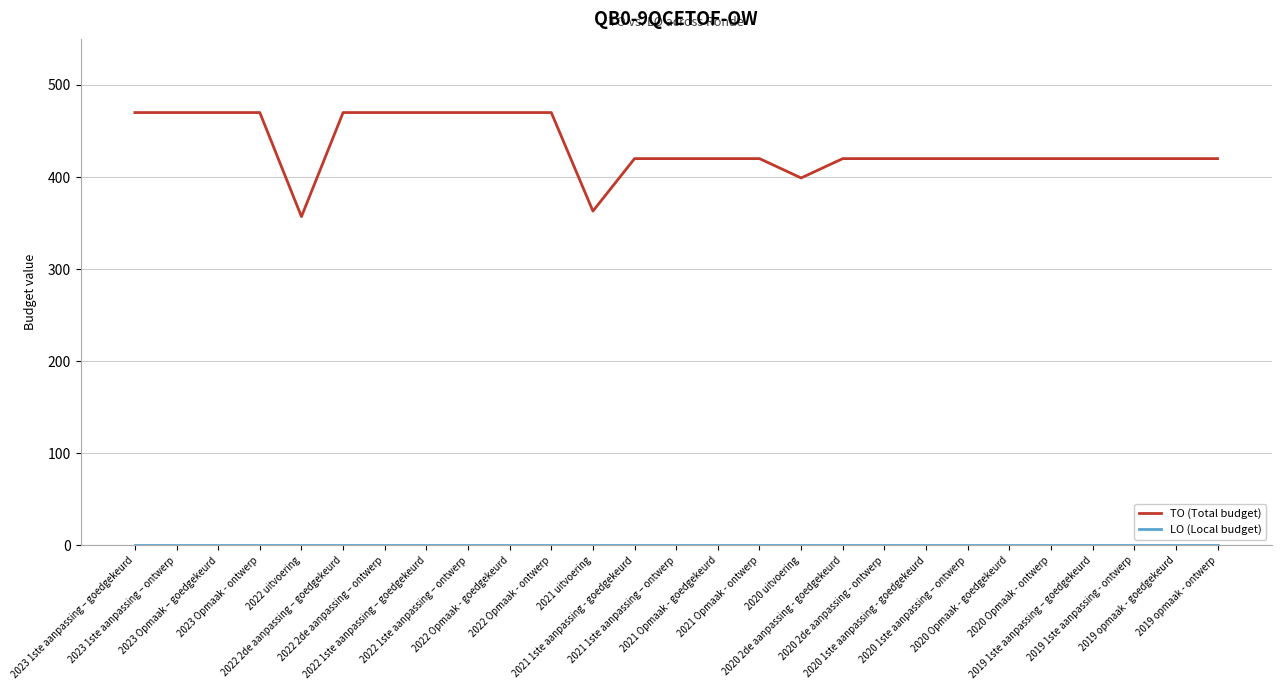

What is the lowest value of the TO (Total budget) series?

357